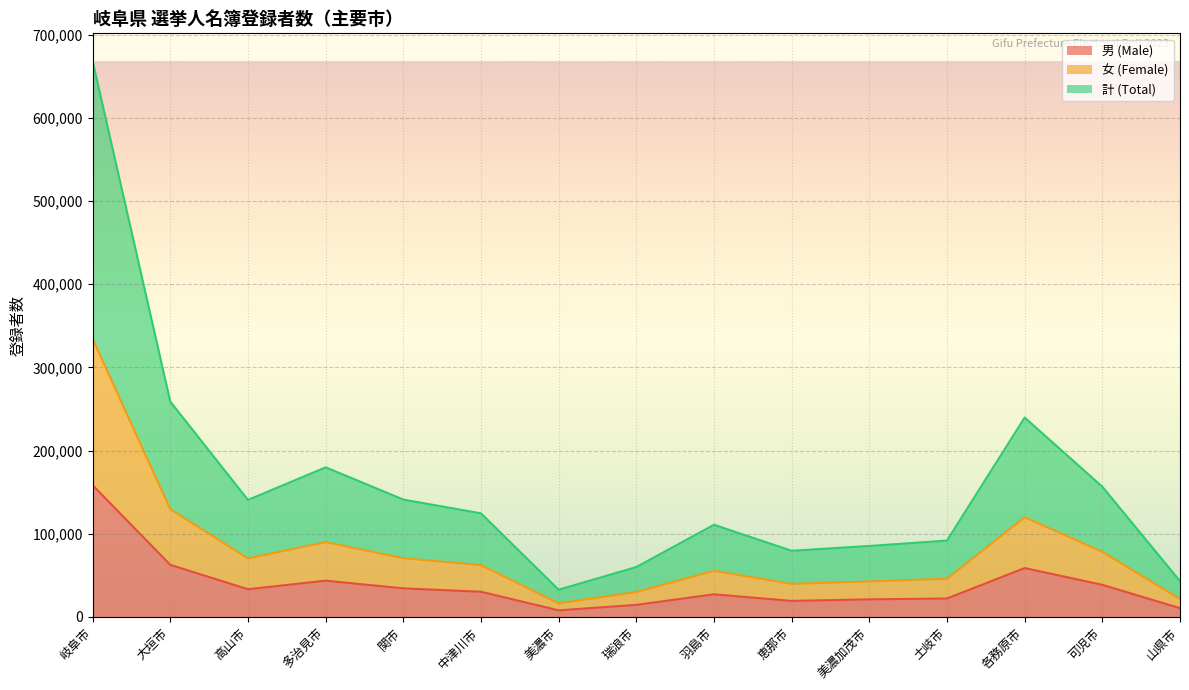

How many lines are shown in the chart?

3